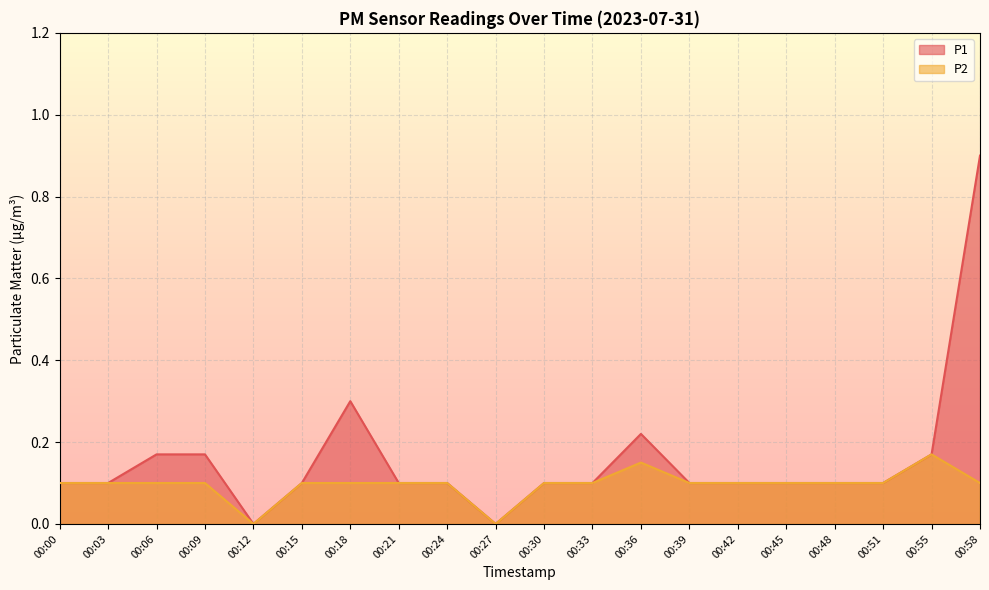

At which category is the sum across all series the highest?

00:58